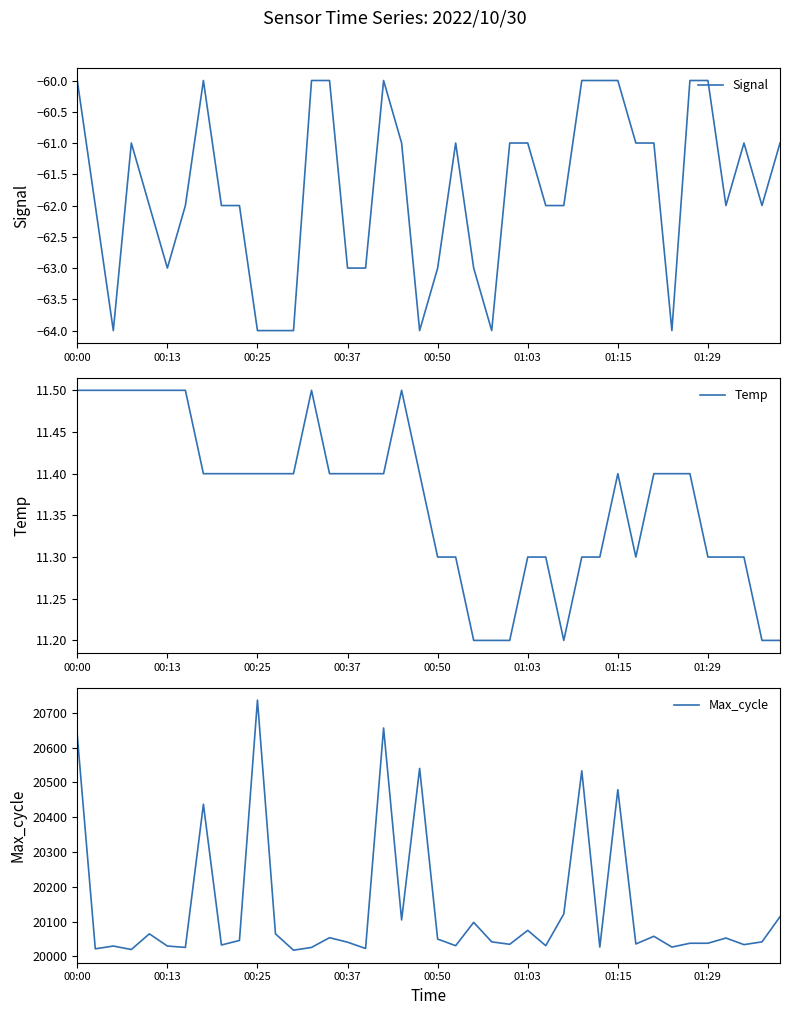

What is the difference between the Max_cycle values at 18 and 8?

72.0